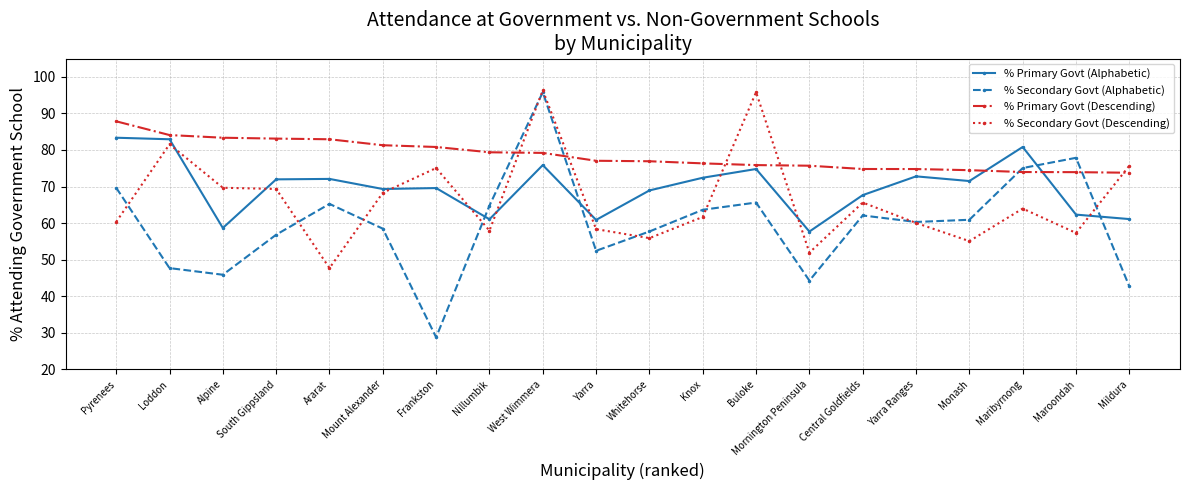

The % Primary Govt (Descending) series shows 77.0 at Yarra. True or false?

True